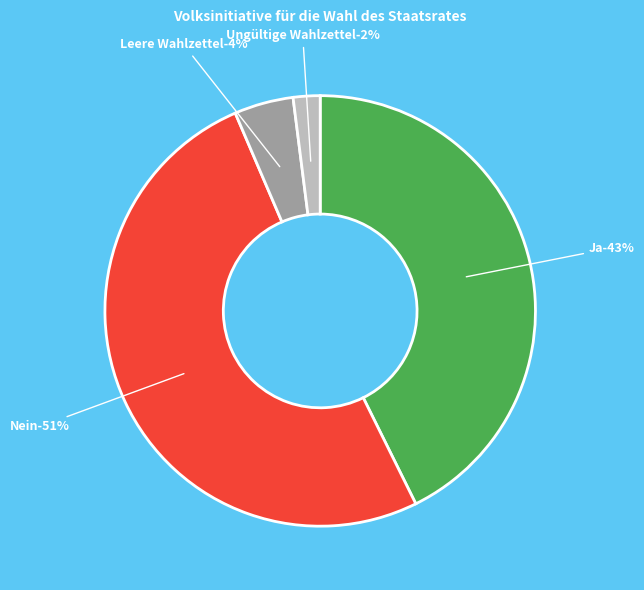

The Ja slice represents 36% of the pie. True or false?

False